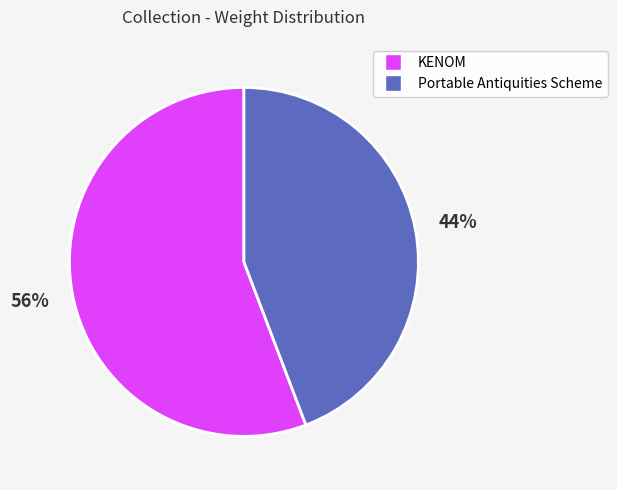

To the nearest percent, what is the difference between the Portable Antiquities Scheme and KENOM slice percentages?

12%